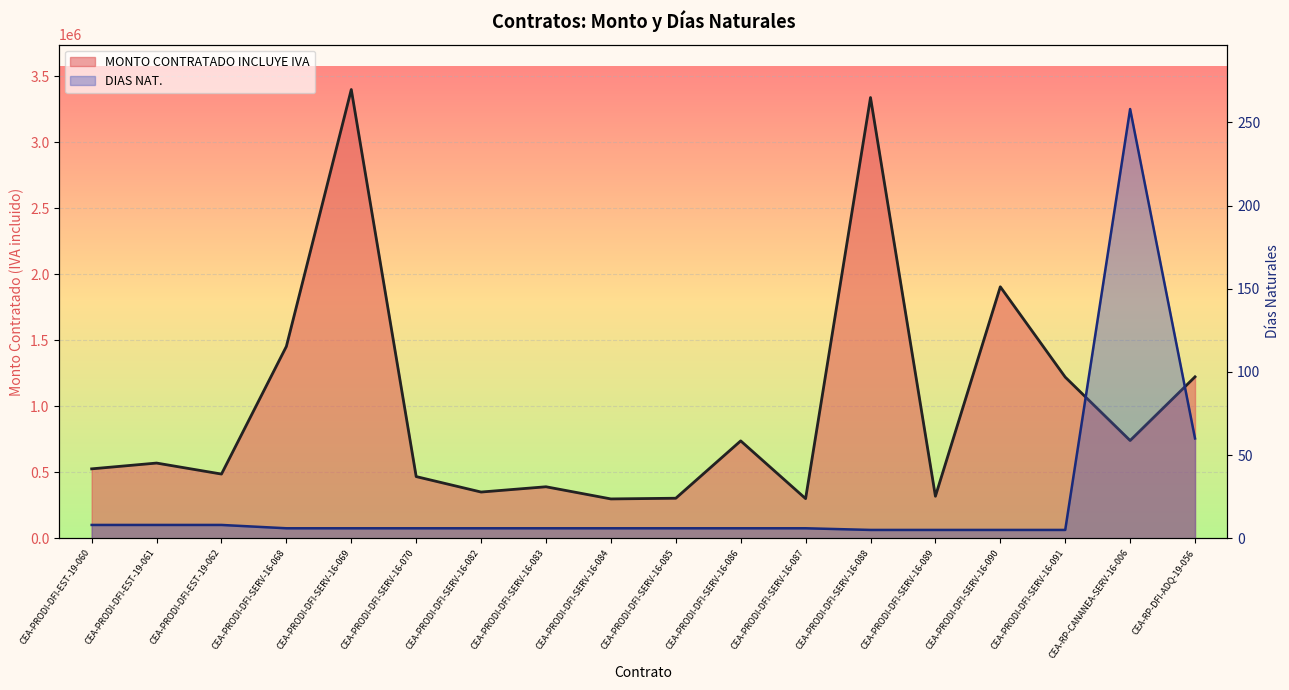

Is it true that DIAS NAT. equals 10.9 at CEA-PRODI-DFI-EST-19-062?

False